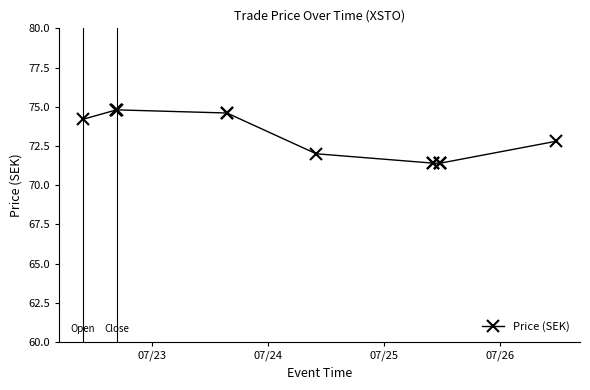

How many lines are shown in the chart?

1